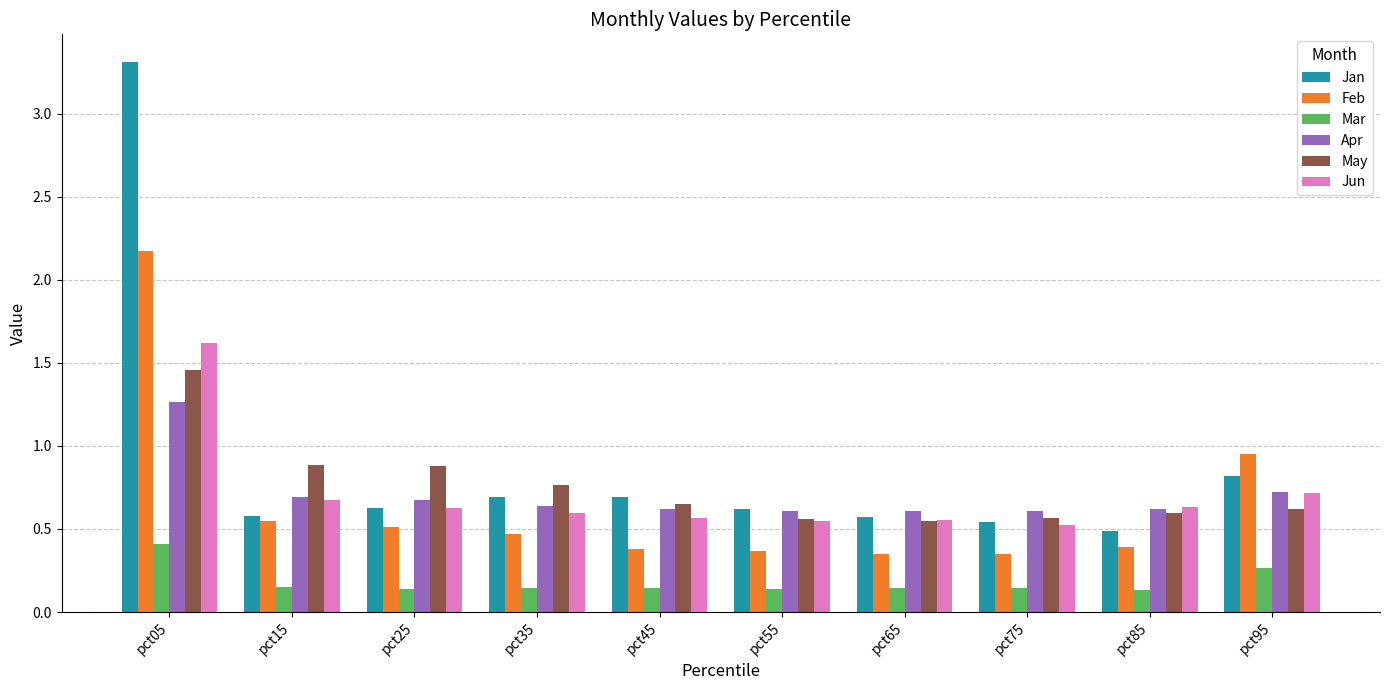

What is the greatest value displayed?

3.3